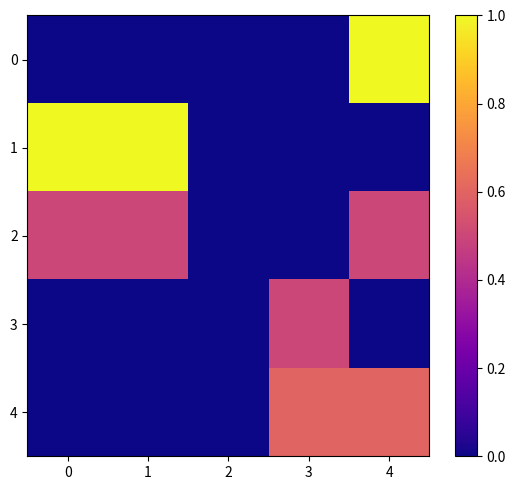

At how many categories does at least one series exceed 0?

4